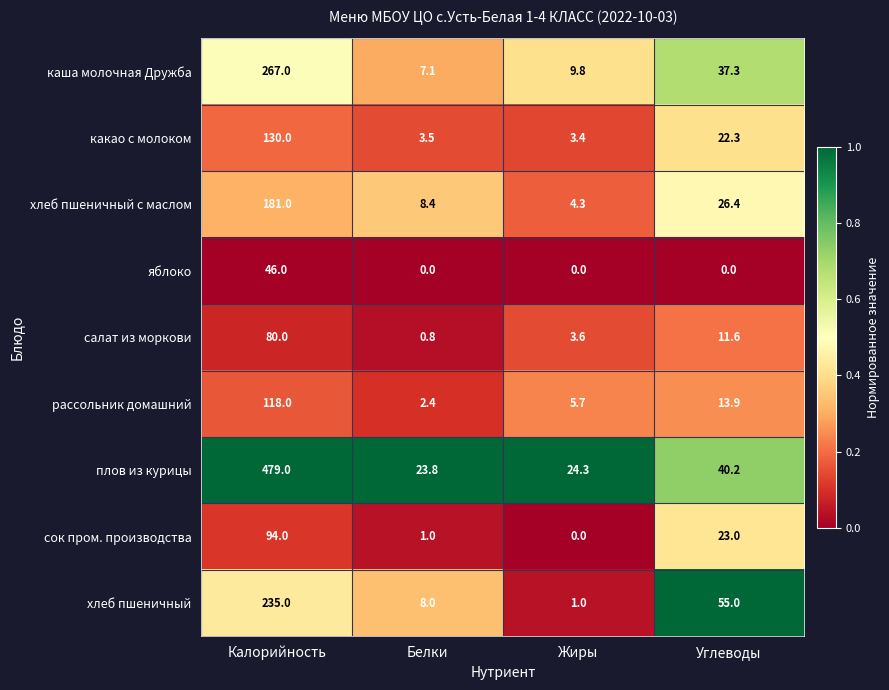

What is the highest value of the салат из моркови series?

80.0